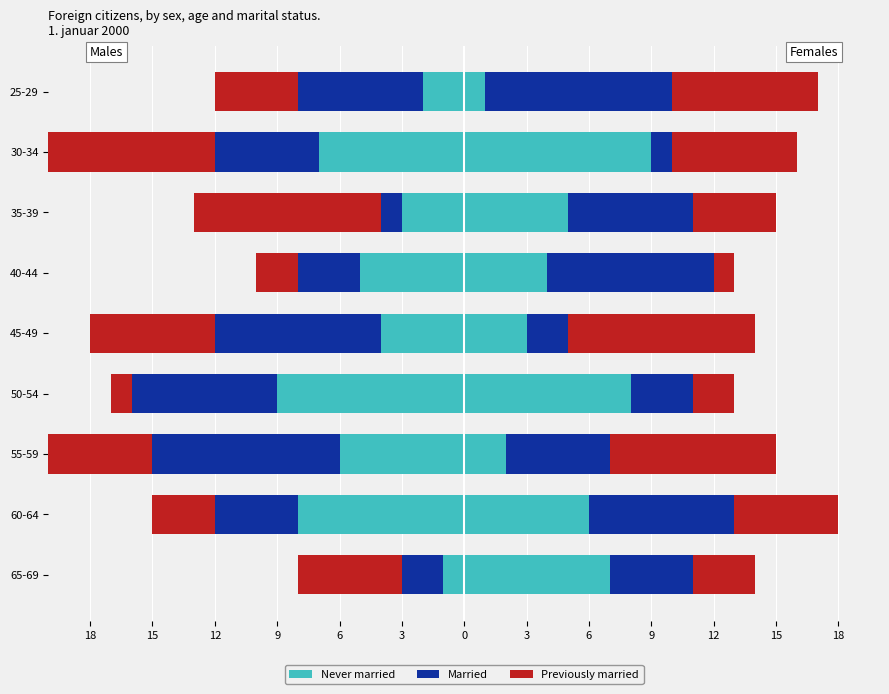

Count the Previously married values in the range -7 to -3.

5